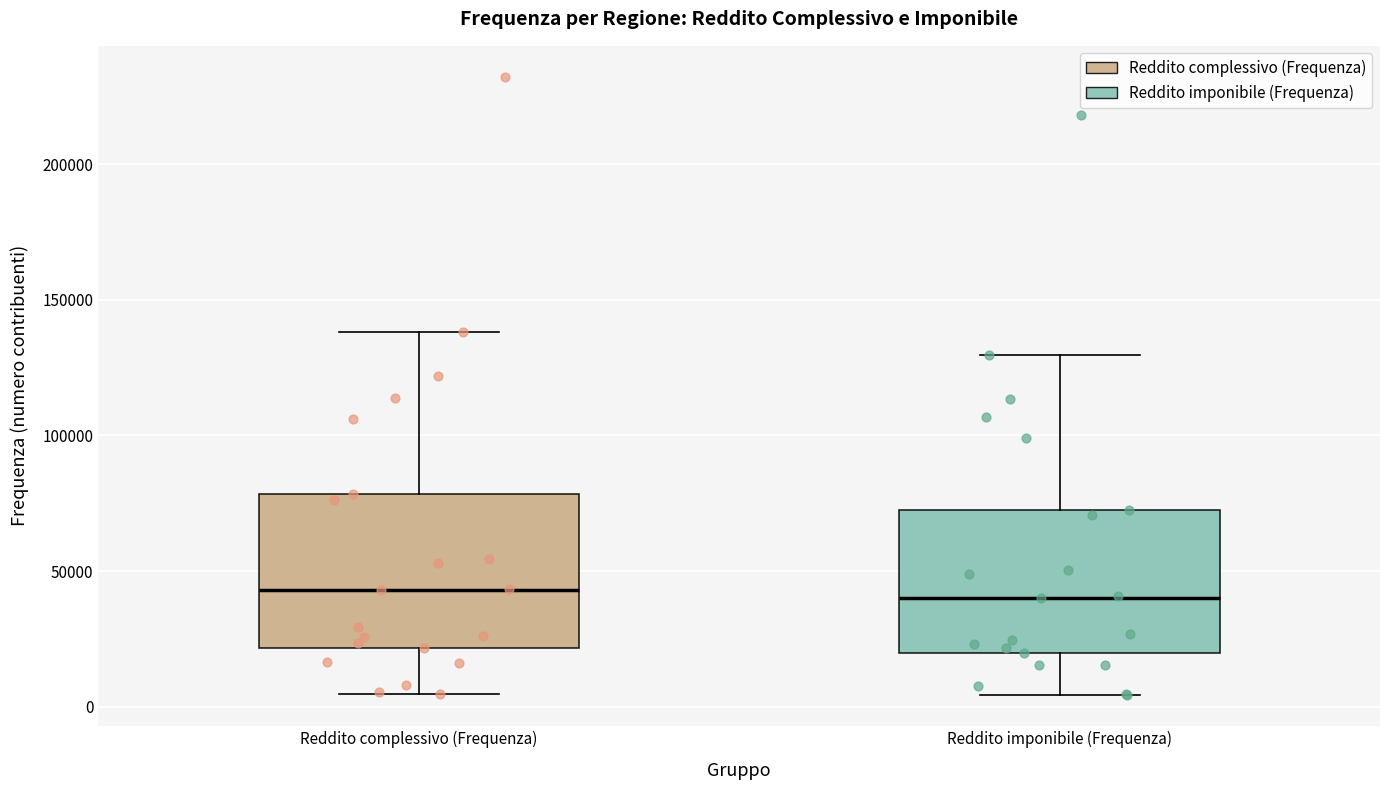

Where does the lower whisker of the box for Reddito imponibile (Frequenza) end on the y-axis? The values are not printed on the chart, so give them approximately, as read against the axis.

5000